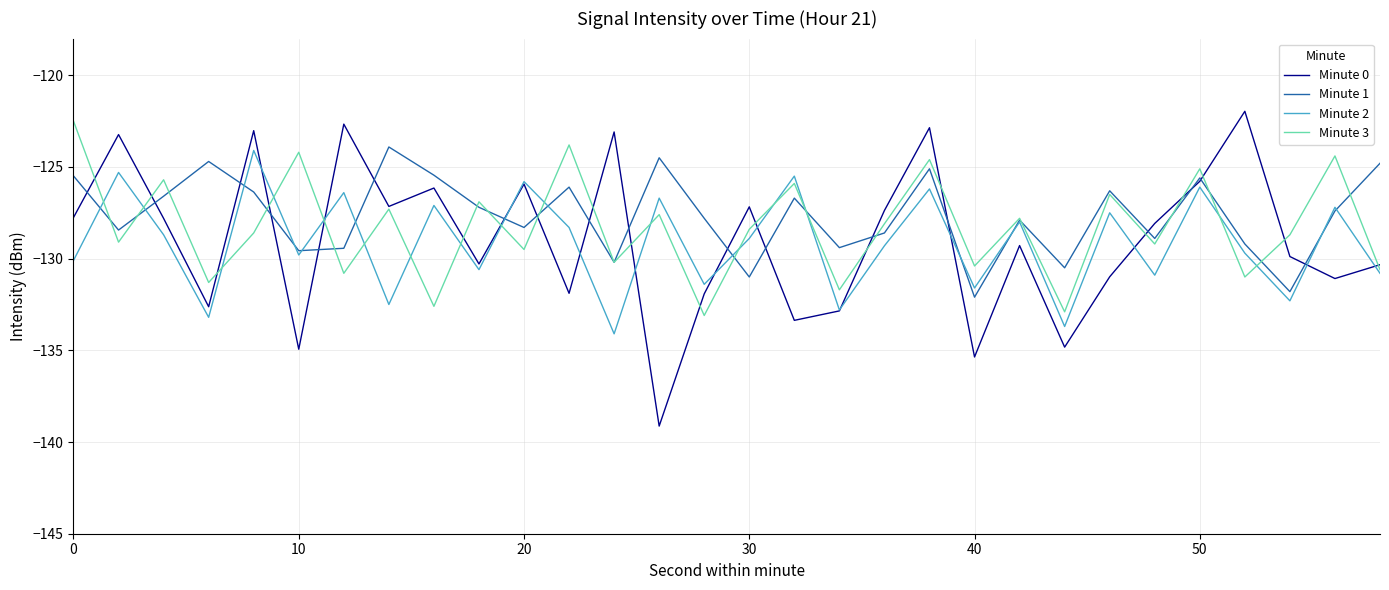

What is the minimum value for Minute 2?

-134.1